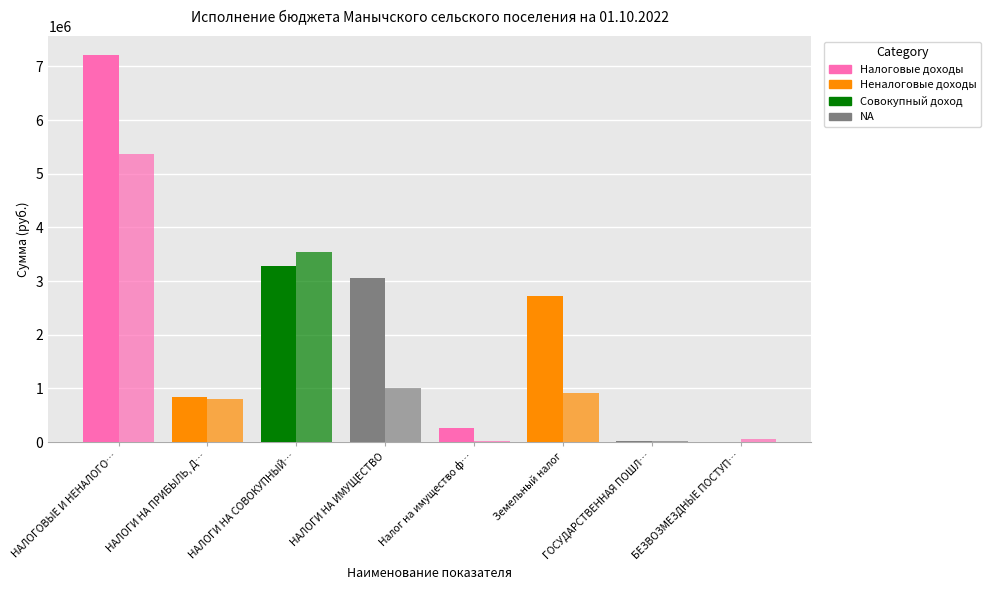

Are the bars grouped side by side (vs. stacked)?

Yes